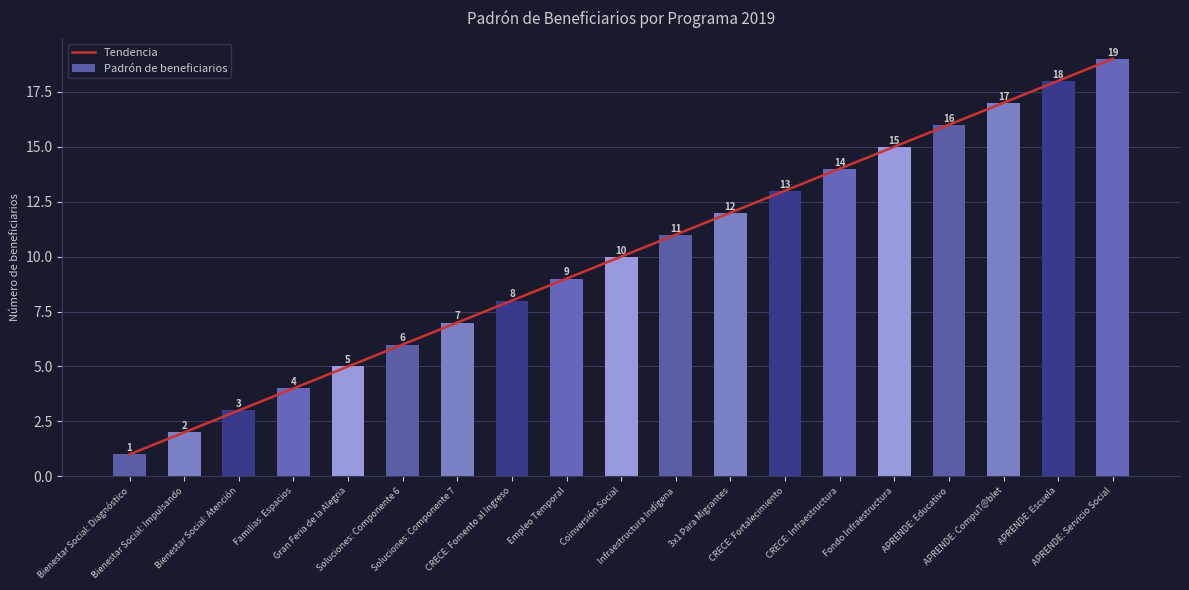

What is the difference between the maximum and minimum values in the Tendencia series?

18